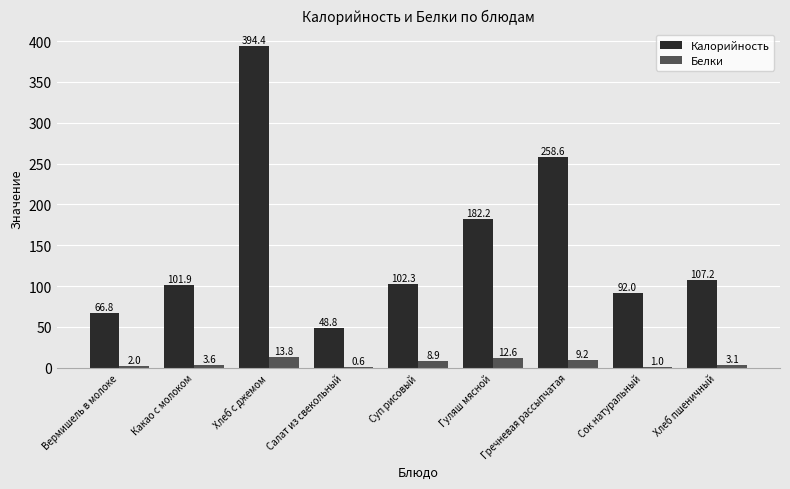

What value does the Белки series have at Сок натуральный?

1.0